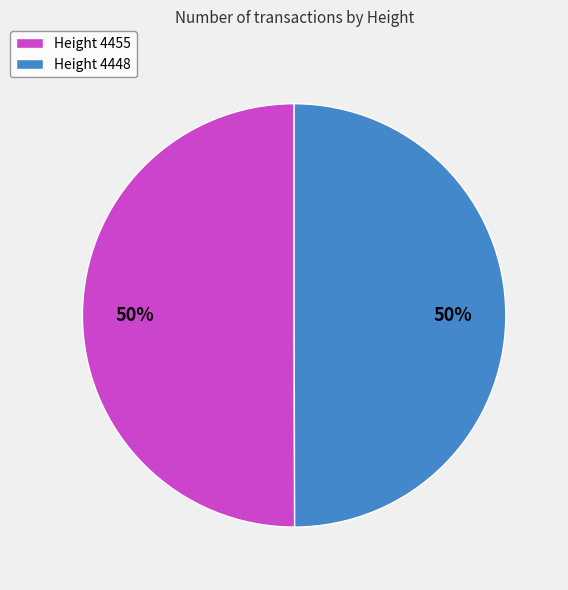

To the nearest percent, what is the average slice percentage?

50%